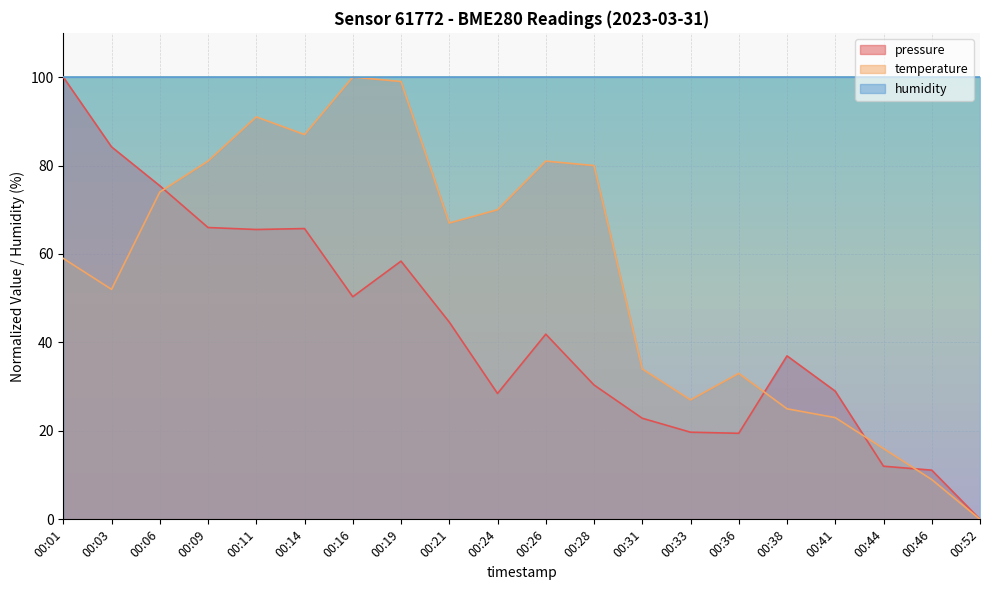

At how many categories does at least one series exceed 89?

20